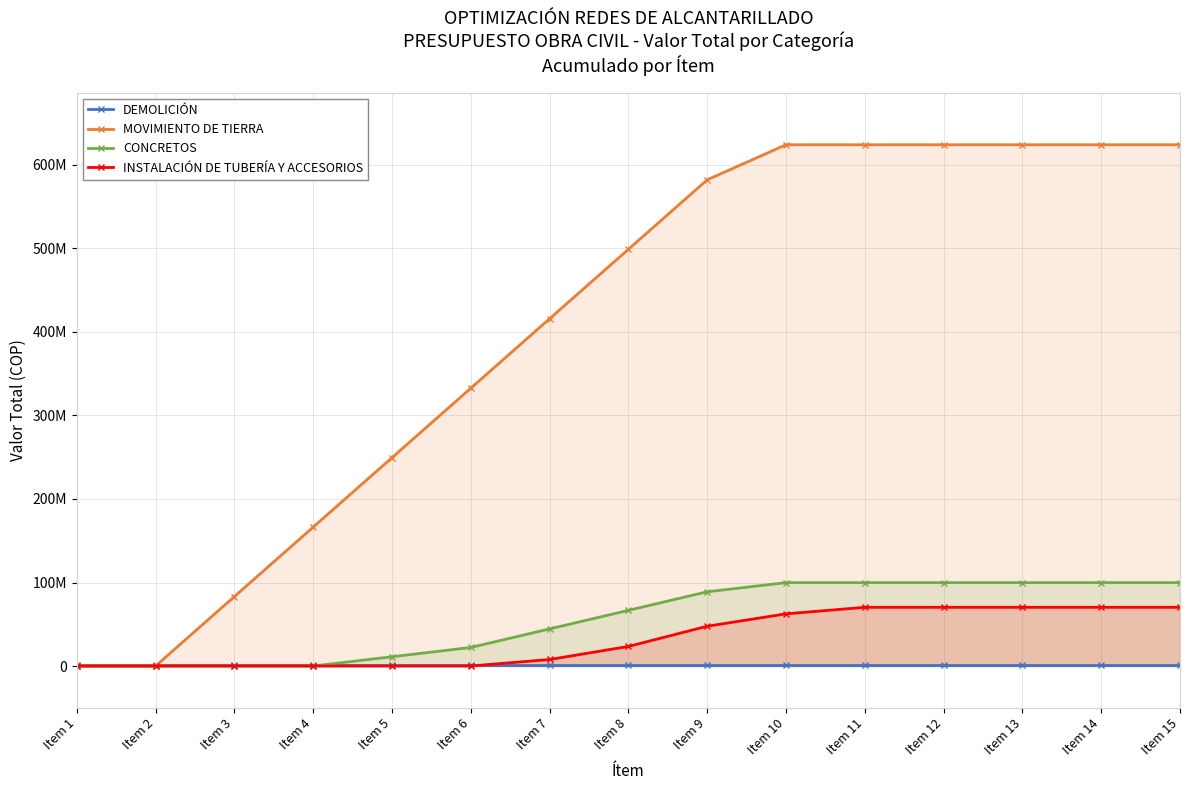

Rank the series by their maximum value, from lowest to highest.

DEMOLICIÓN, INSTALACIÓN DE TUBERÍA Y ACCESORIOS, CONCRETOS, MOVIMIENTO DE TIERRA